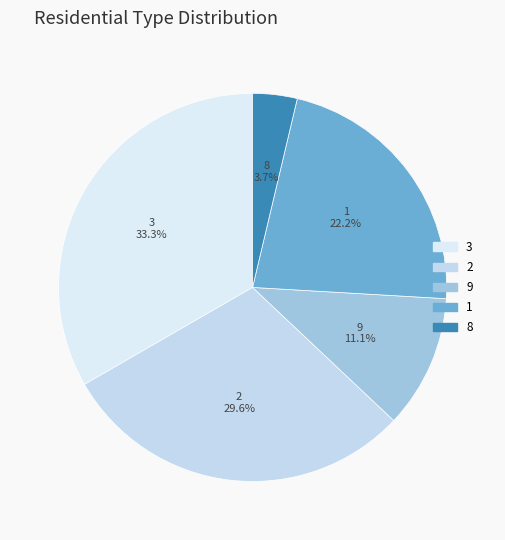

How many slices are in this pie chart?

5